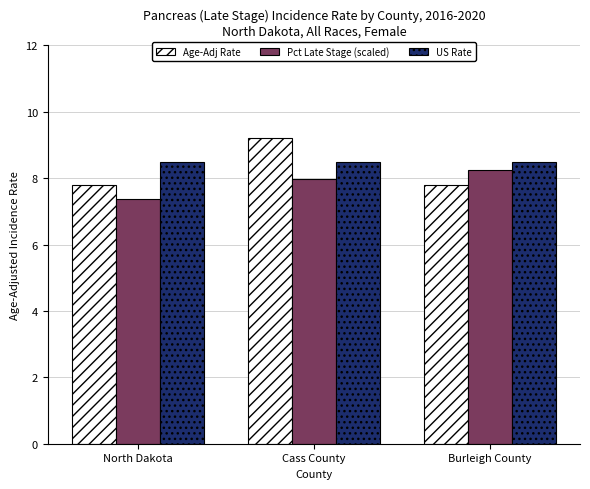

What is the sum of all US Rate values?

25.5